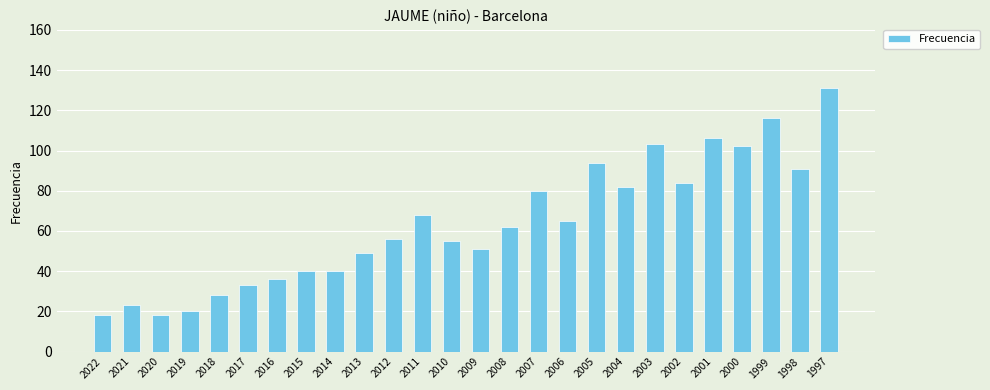

Between 2010 and 2005, which is larger?

2005